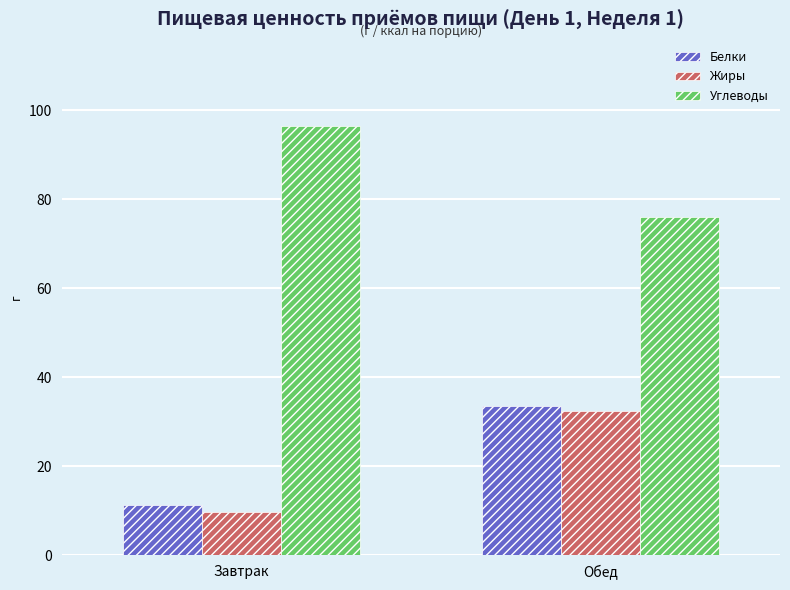

Which series has the largest range (max minus min)?

Жиры